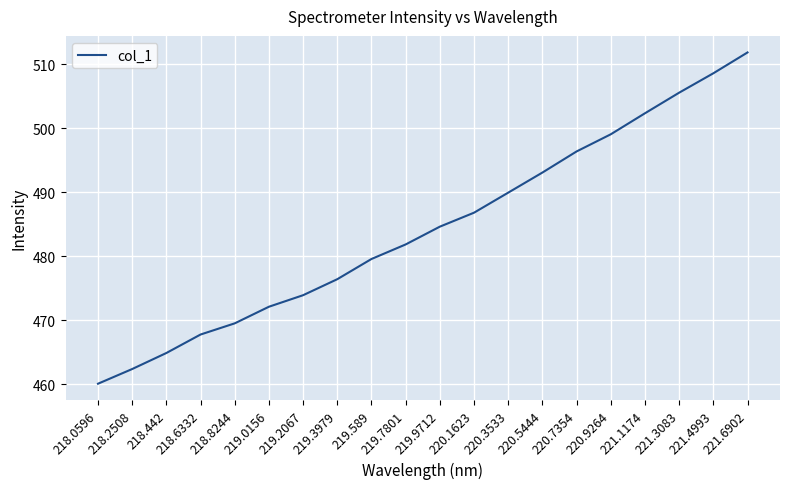

What position from the left is 218.6332?

4